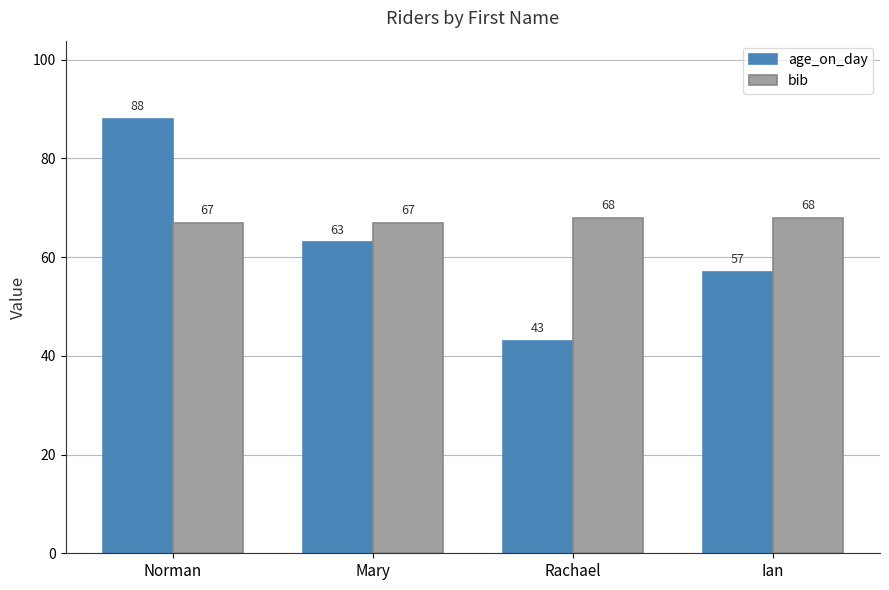

What is the value of the age_on_day bar at the 2nd from the left?

63